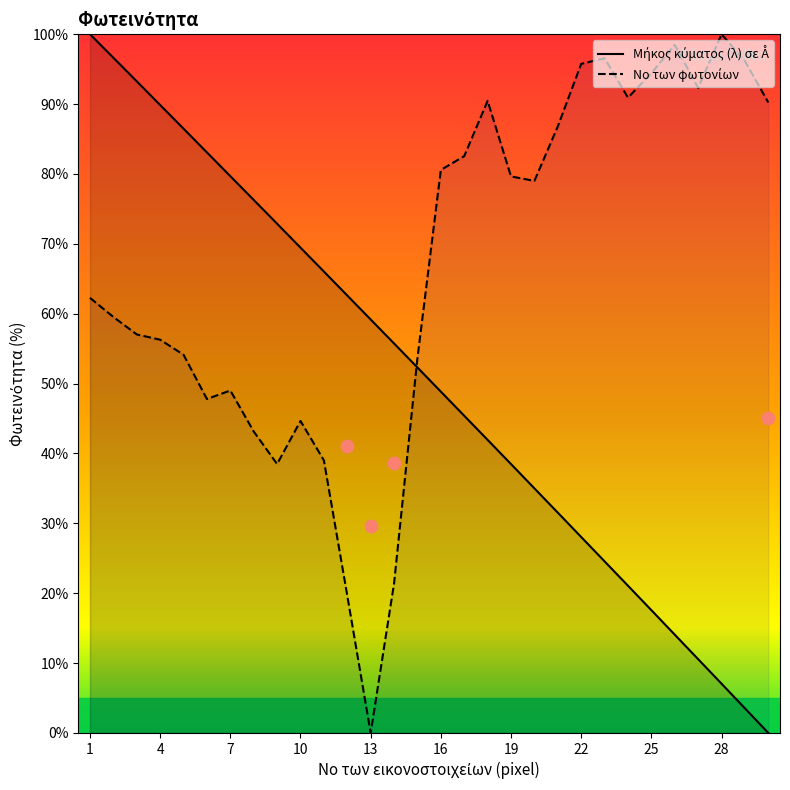

Which series has the largest Y range (max minus min)?

Μήκος κύματος (λ) σε Å